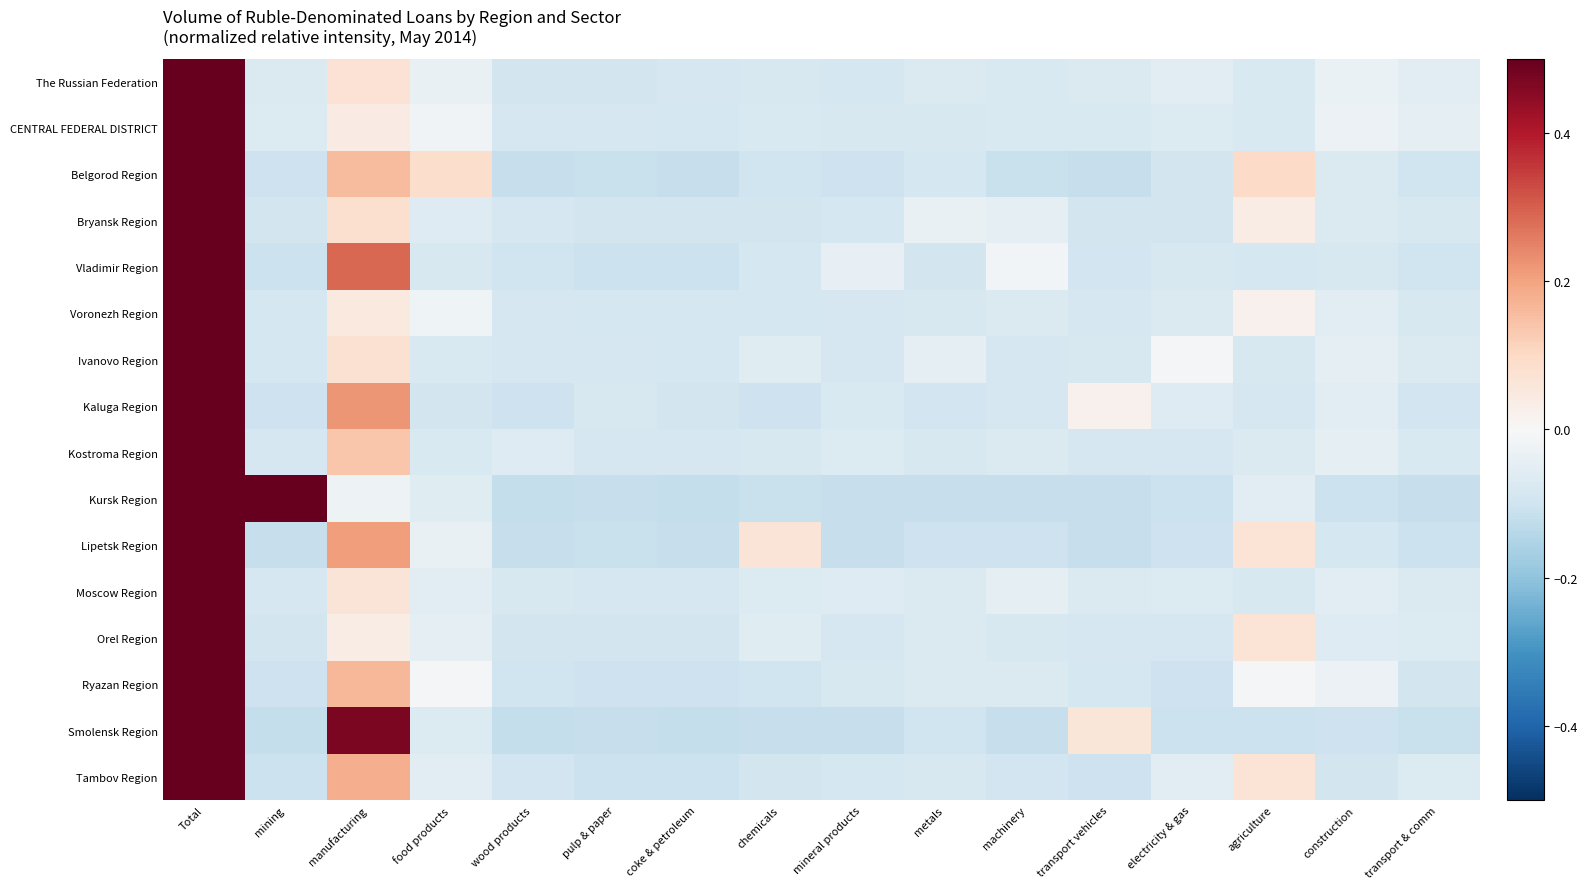

Reading right to left, what are all the values shown in this chart?

The Russian Federation: transport & comm=-0.1	construction=-0.0	agriculture=-0.1	electricity & gas=-0.1	transport vehicles=-0.1	machinery=-0.1	metals=-0.1	mineral products=-0.1	chemicals=-0.1	coke & petroleum=-0.1	pulp & paper=-0.1	wood products=-0.1	food products=-0.0	manufacturing=0.1	mining=-0.1	Total=0.9
CENTRAL FEDERAL DISTRICT: transport & comm=-0.0	construction=-0.0	agriculture=-0.1	electricity & gas=-0.1	transport vehicles=-0.1	machinery=-0.1	metals=-0.1	mineral products=-0.1	chemicals=-0.1	coke & petroleum=-0.1	pulp & paper=-0.1	wood products=-0.1	food products=-0.0	manufacturing=0.0	mining=-0.1	Total=0.9
Belgorod Region: transport & comm=-0.1	construction=-0.1	agriculture=0.1	electricity & gas=-0.1	transport vehicles=-0.1	machinery=-0.1	metals=-0.1	mineral products=-0.1	chemicals=-0.1	coke & petroleum=-0.1	pulp & paper=-0.1	wood products=-0.1	food products=0.1	manufacturing=0.2	mining=-0.1	Total=0.9
Bryansk Region: transport & comm=-0.1	construction=-0.1	agriculture=0.0	electricity & gas=-0.1	transport vehicles=-0.1	machinery=-0.1	metals=-0.0	mineral products=-0.1	chemicals=-0.1	coke & petroleum=-0.1	pulp & paper=-0.1	wood products=-0.1	food products=-0.1	manufacturing=0.1	mining=-0.1	Total=0.9
Vladimir Region: transport & comm=-0.1	construction=-0.1	agriculture=-0.1	electricity & gas=-0.1	transport vehicles=-0.1	machinery=-0.0	metals=-0.1	mineral products=-0.0	chemicals=-0.1	coke & petroleum=-0.1	pulp & paper=-0.1	wood products=-0.1	food products=-0.1	manufacturing=0.3	mining=-0.1	Total=0.9
Voronezh Region: transport & comm=-0.1	construction=-0.1	agriculture=0.0	electricity & gas=-0.1	transport vehicles=-0.1	machinery=-0.1	metals=-0.1	mineral products=-0.1	chemicals=-0.1	coke & petroleum=-0.1	pulp & paper=-0.1	wood products=-0.1	food products=-0.0	manufacturing=0.1	mining=-0.1	Total=0.9
Ivanovo Region: transport & comm=-0.1	construction=-0.1	agriculture=-0.1	electricity & gas=-0.0	transport vehicles=-0.1	machinery=-0.1	metals=-0.0	mineral products=-0.1	chemicals=-0.1	coke & petroleum=-0.1	pulp & paper=-0.1	wood products=-0.1	food products=-0.1	manufacturing=0.1	mining=-0.1	Total=0.9
Kaluga Region: transport & comm=-0.1	construction=-0.1	agriculture=-0.1	electricity & gas=-0.1	transport vehicles=0.0	machinery=-0.1	metals=-0.1	mineral products=-0.1	chemicals=-0.1	coke & petroleum=-0.1	pulp & paper=-0.1	wood products=-0.1	food products=-0.1	manufacturing=0.2	mining=-0.1	Total=0.9
Kostroma Region: transport & comm=-0.1	construction=-0.0	agriculture=-0.1	electricity & gas=-0.1	transport vehicles=-0.1	machinery=-0.1	metals=-0.1	mineral products=-0.1	chemicals=-0.1	coke & petroleum=-0.1	pulp & paper=-0.1	wood products=-0.1	food products=-0.1	manufacturing=0.1	mining=-0.1	Total=0.9
Kursk Region: transport & comm=-0.1	construction=-0.1	agriculture=-0.1	electricity & gas=-0.1	transport vehicles=-0.1	machinery=-0.1	metals=-0.1	mineral products=-0.1	chemicals=-0.1	coke & petroleum=-0.1	pulp & paper=-0.1	wood products=-0.1	food products=-0.1	manufacturing=-0.0	mining=0.5	Total=0.9
Lipetsk Region: transport & comm=-0.1	construction=-0.1	agriculture=0.1	electricity & gas=-0.1	transport vehicles=-0.1	machinery=-0.1	metals=-0.1	mineral products=-0.1	chemicals=0.1	coke & petroleum=-0.1	pulp & paper=-0.1	wood products=-0.1	food products=-0.0	manufacturing=0.2	mining=-0.1	Total=0.9
Moscow Region: transport & comm=-0.1	construction=-0.1	agriculture=-0.1	electricity & gas=-0.1	transport vehicles=-0.1	machinery=-0.0	metals=-0.1	mineral products=-0.1	chemicals=-0.1	coke & petroleum=-0.1	pulp & paper=-0.1	wood products=-0.1	food products=-0.1	manufacturing=0.1	mining=-0.1	Total=0.9
Orel Region: transport & comm=-0.1	construction=-0.1	agriculture=0.1	electricity & gas=-0.1	transport vehicles=-0.1	machinery=-0.1	metals=-0.1	mineral products=-0.1	chemicals=-0.1	coke & petroleum=-0.1	pulp & paper=-0.1	wood products=-0.1	food products=-0.0	manufacturing=0.0	mining=-0.1	Total=0.9
Ryazan Region: transport & comm=-0.1	construction=-0.0	agriculture=-0.0	electricity & gas=-0.1	transport vehicles=-0.1	machinery=-0.1	metals=-0.1	mineral products=-0.1	chemicals=-0.1	coke & petroleum=-0.1	pulp & paper=-0.1	wood products=-0.1	food products=-0.0	manufacturing=0.2	mining=-0.1	Total=0.9
Smolensk Region: transport & comm=-0.1	construction=-0.1	agriculture=-0.1	electricity & gas=-0.1	transport vehicles=0.1	machinery=-0.1	metals=-0.1	mineral products=-0.1	chemicals=-0.1	coke & petroleum=-0.1	pulp & paper=-0.1	wood products=-0.1	food products=-0.1	manufacturing=0.5	mining=-0.1	Total=0.9
Tambov Region: transport & comm=-0.1	construction=-0.1	agriculture=0.1	electricity & gas=-0.1	transport vehicles=-0.1	machinery=-0.1	metals=-0.1	mineral products=-0.1	chemicals=-0.1	coke & petroleum=-0.1	pulp & paper=-0.1	wood products=-0.1	food products=-0.1	manufacturing=0.2	mining=-0.1	Total=0.9